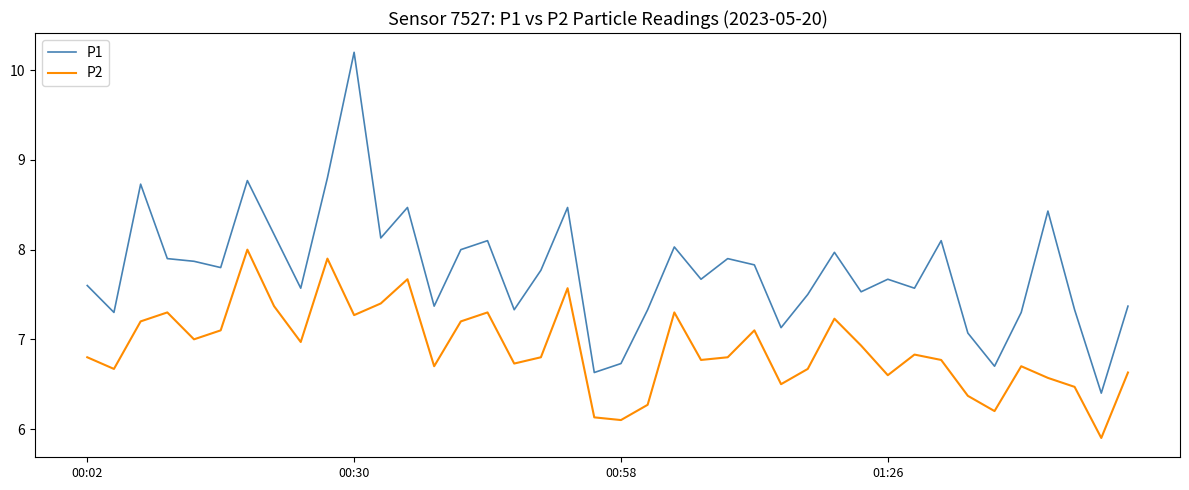

True or false: P1 and P2 cross at least once.

False